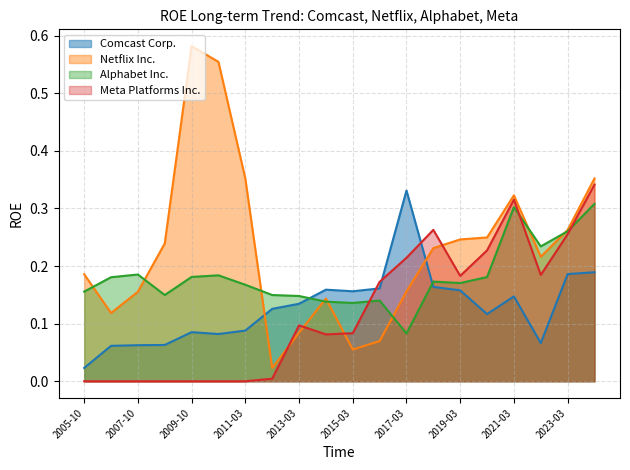

Which series ends up on top after the final intersection of Netflix Inc. and Comcast Corp.?

Netflix Inc.